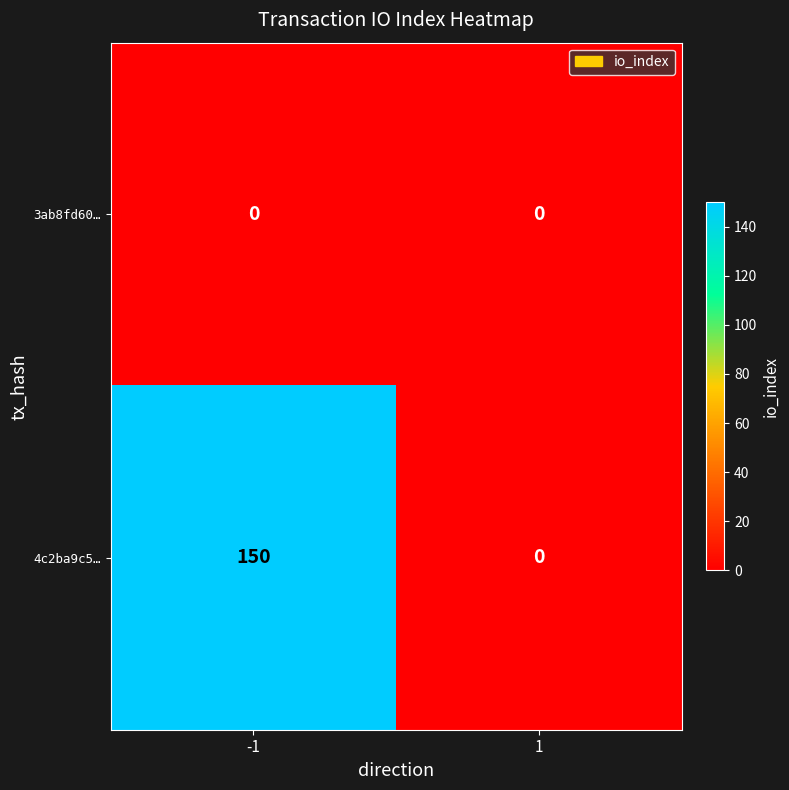

Is it true that 3ab8fd60… equals 0 at 1?

True